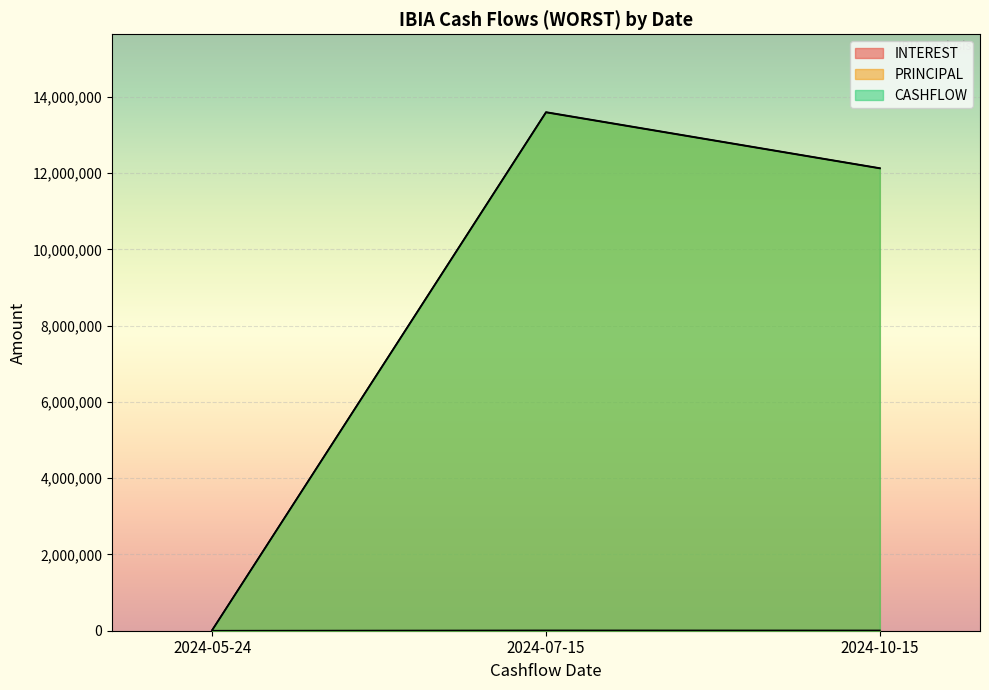

List the labels in order of PRINCIPAL value, largest first.

2024-07-15, 2024-10-15, 2024-05-24